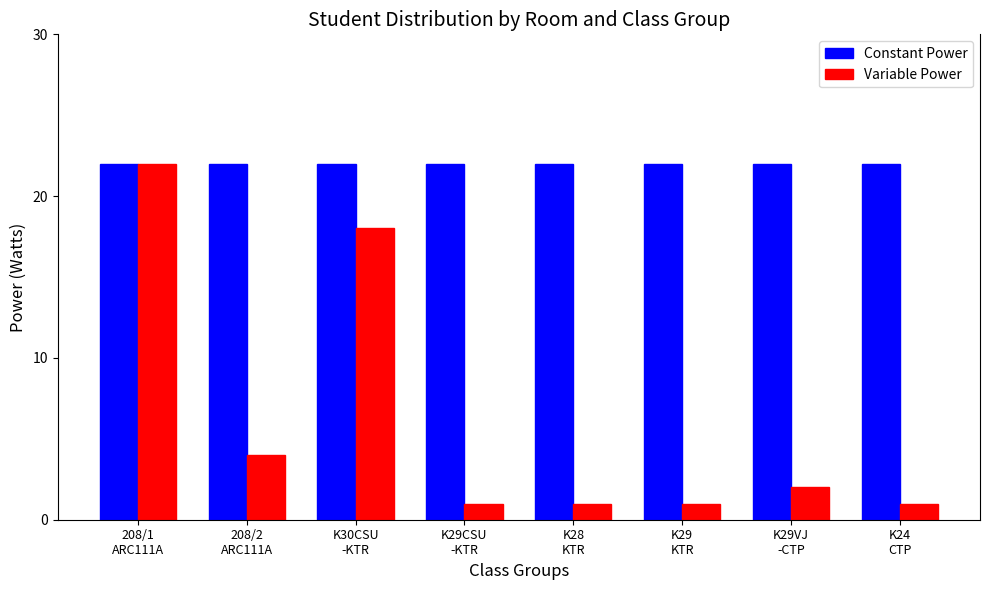

The Variable Power series shows 22 at 208/1
ARC111A. True or false?

True